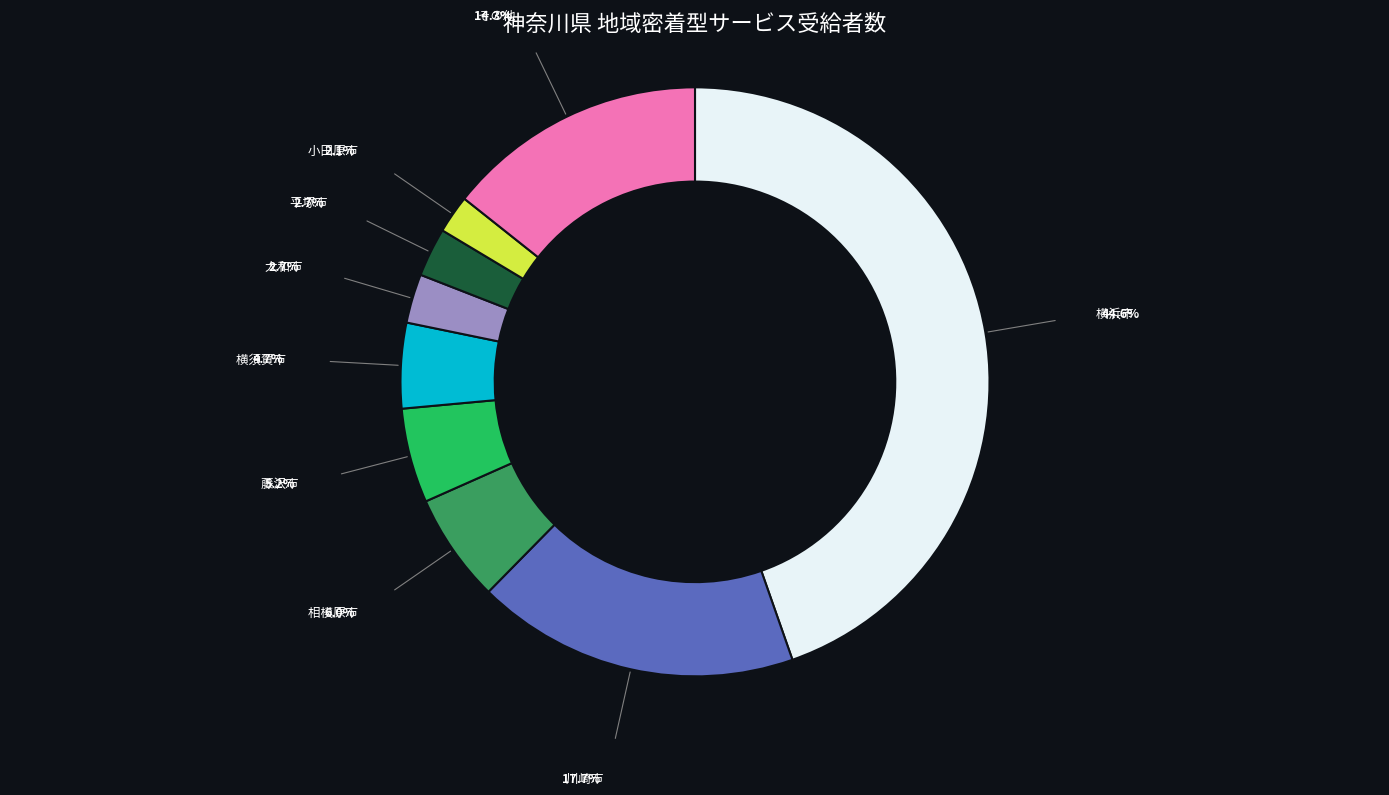

Is there any slice that represents more than half of the pie?

No